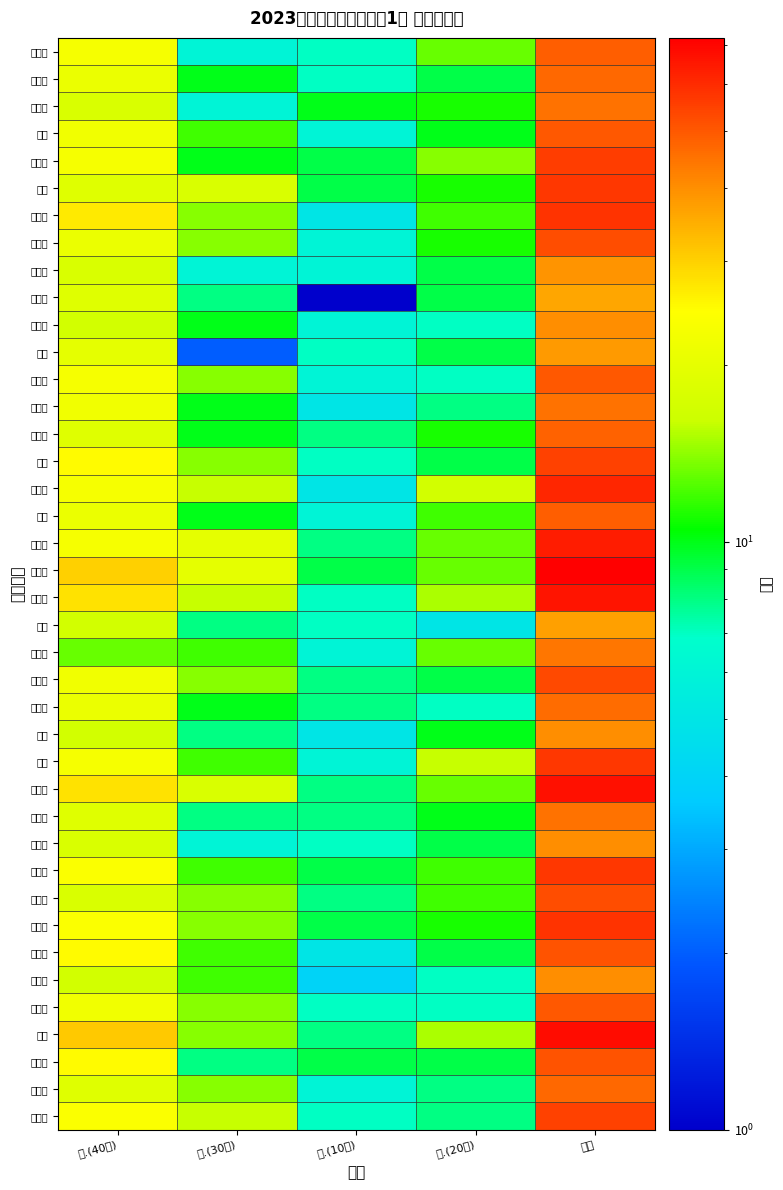

Count the number of data series in this chart.

40